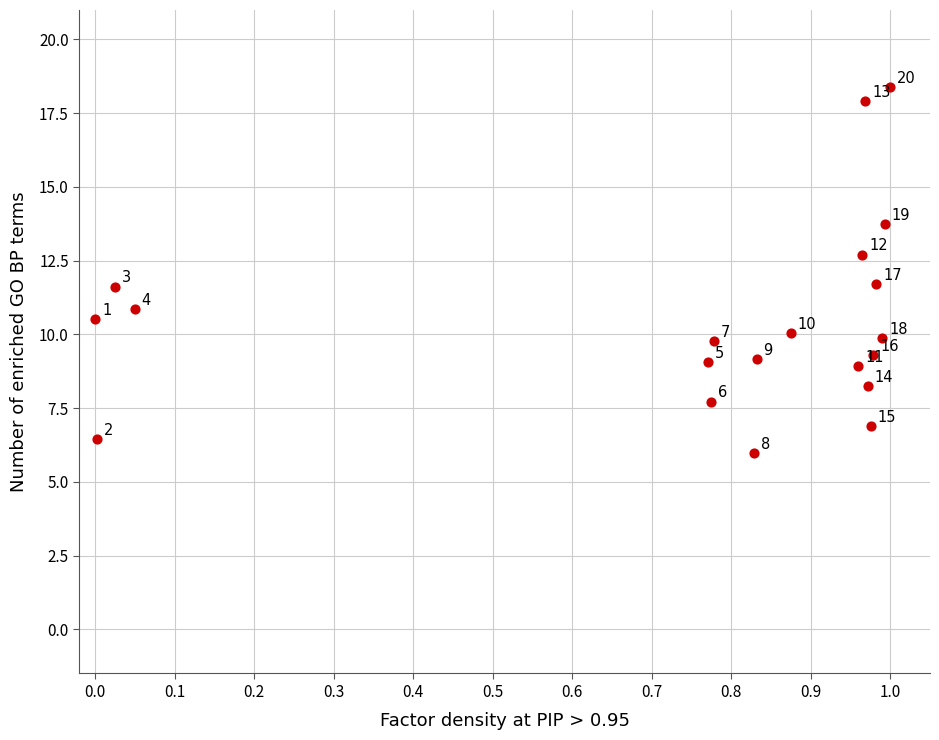

What is the range of Y values (max minus min)?

12.4